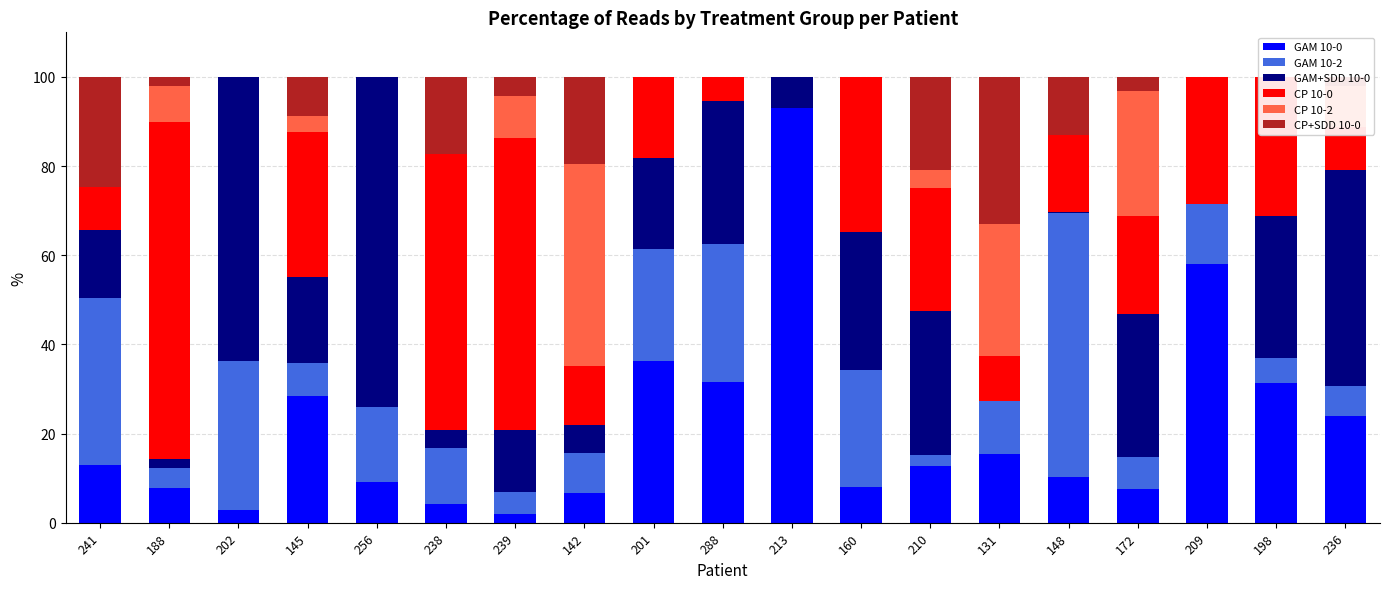

Where does the CP+SDD 10-0 series first go above 2?

241